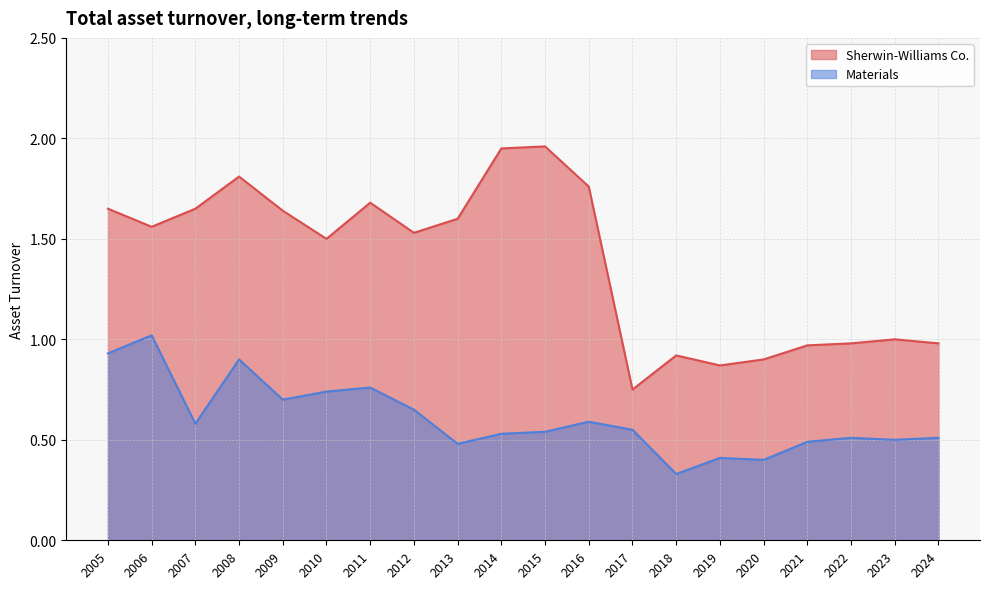

How many interior local peaks does the Materials series have?

6